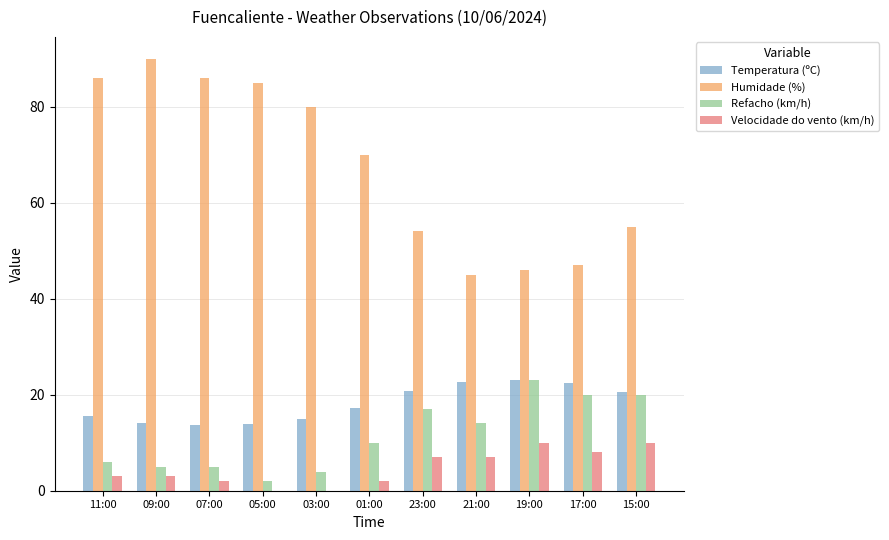

The Temperatura (ºC) series shows 20.8 at 11:00. True or false?

False